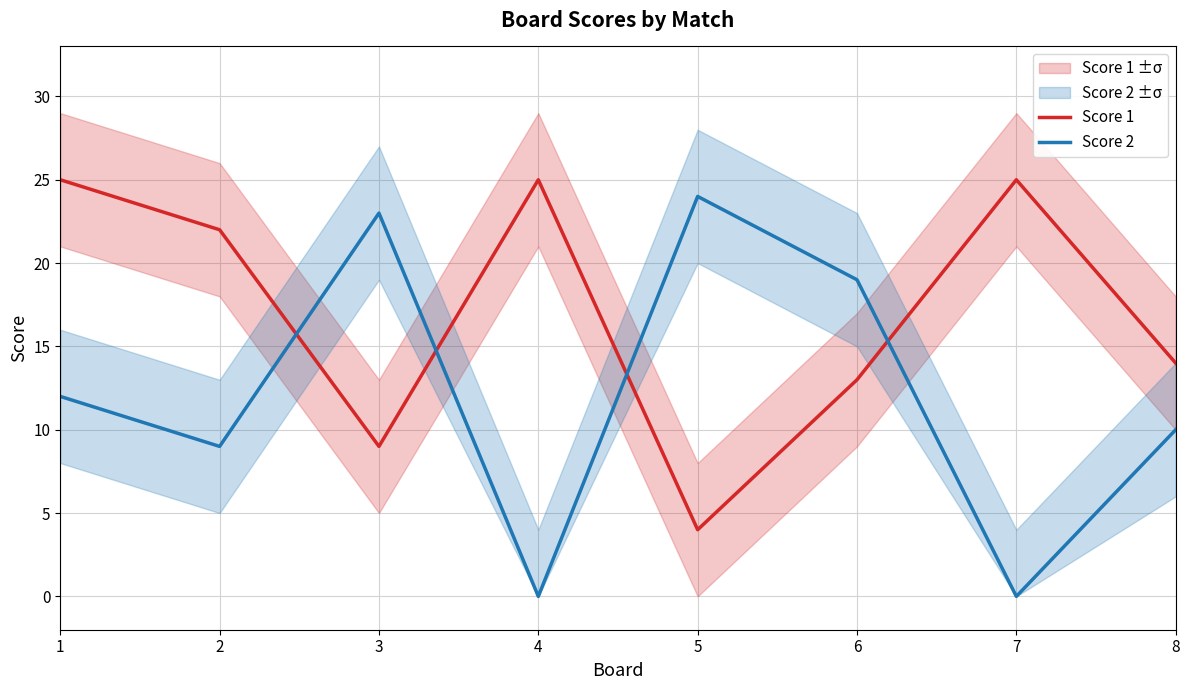

Between 2 and 4, which series saw the biggest shift?

Score 2